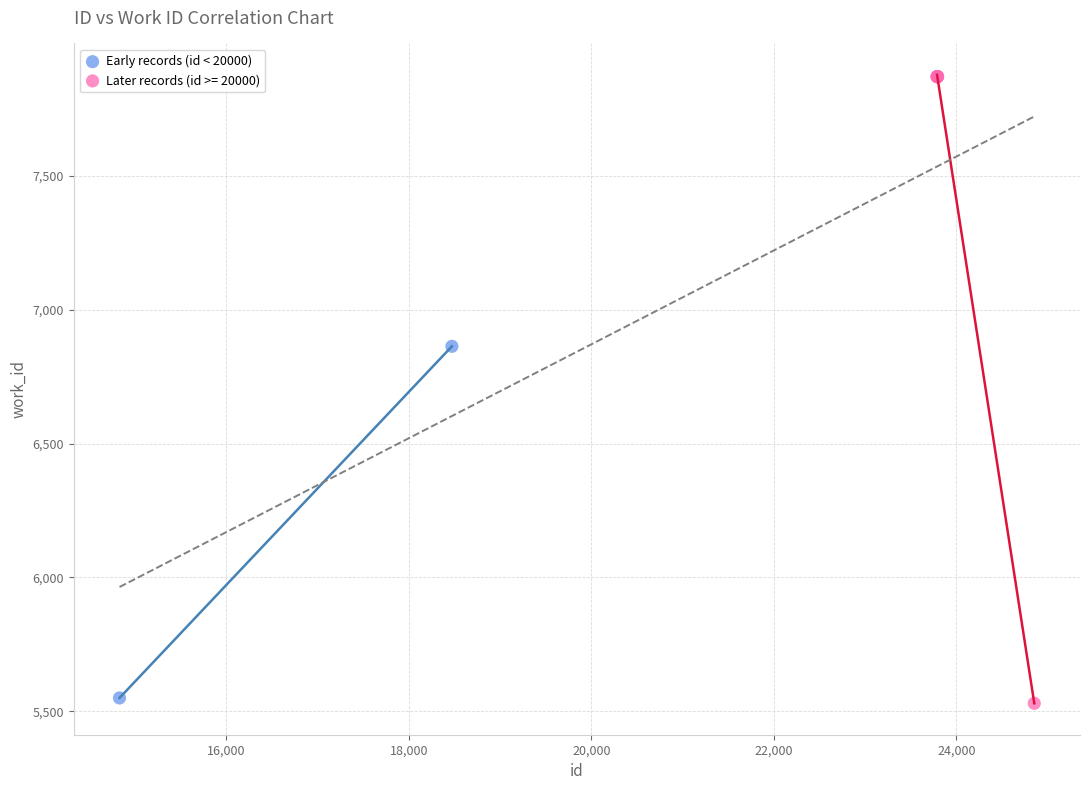

What are all the series names shown in the legend?

Early records (id < 20000), Later records (id >= 20000)